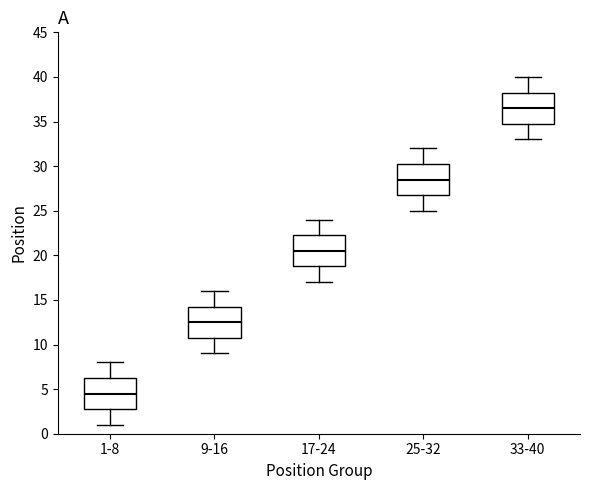

Reading left to right, transcribe this box plot: for each box, give where its median line is, the range the box spans, and where its two whiskers end, as read against the y-axis. The values are not printed on the chart, so give them approximately, as read against the axis.

1-8: median 4.5, box 3.0 to 6.5, whiskers 1.0 to 8.0
9-16: median 12.5, box 11.0 to 14.5, whiskers 9.0 to 16.0
17-24: median 20.5, box 19.0 to 22.5, whiskers 17.0 to 24.0
25-32: median 28.5, box 27.0 to 30.5, whiskers 25.0 to 32.0
33-40: median 36.5, box 35.0 to 38.5, whiskers 33.0 to 40.0